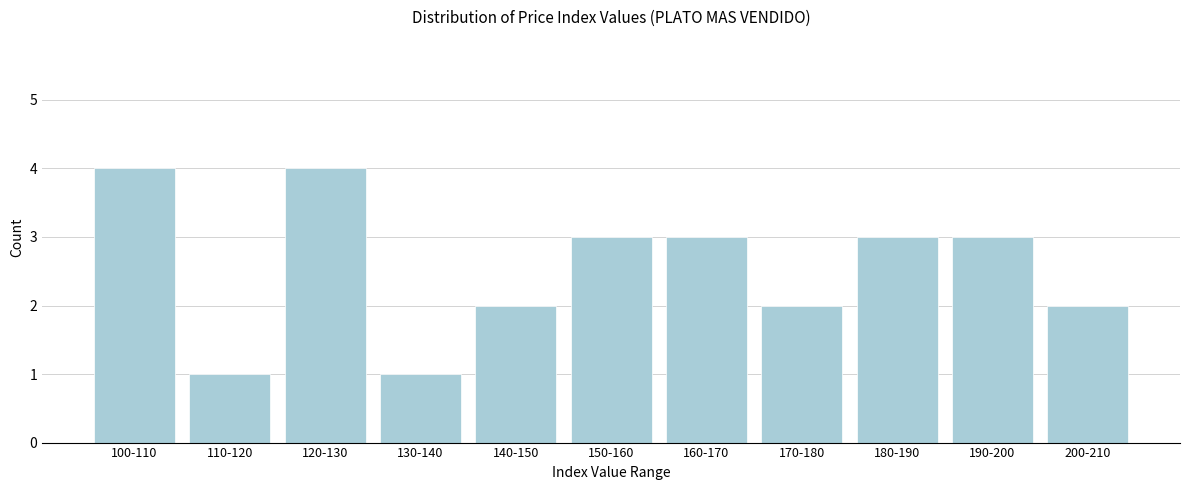

Reading left to right, list all the values displayed in this chart.

4	1	4	1	2	3	3	2	3	3	2